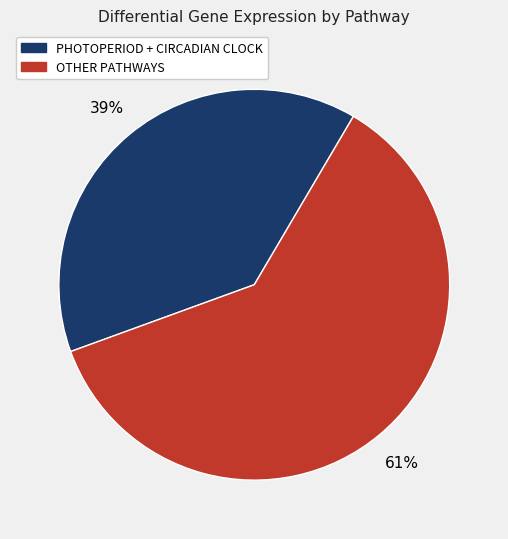

How many segments does this pie chart have?

2